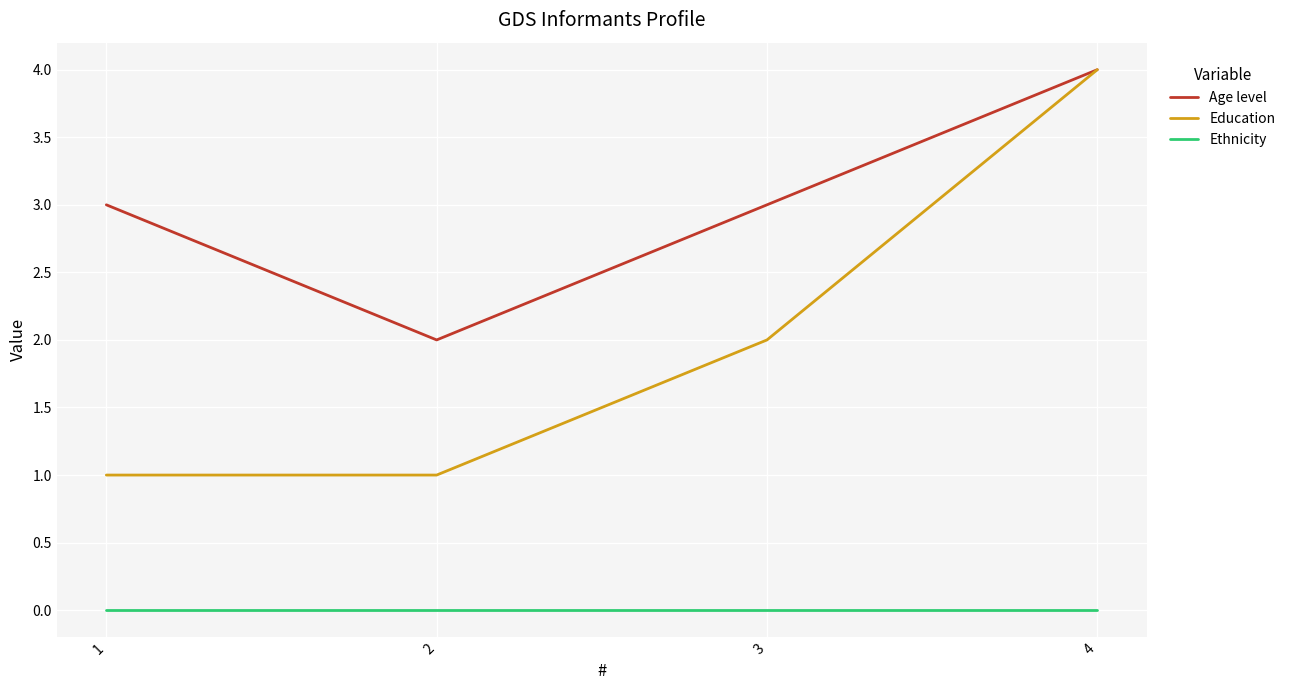

Reading right to left, transcribe all the data shown in this chart.

Age level: 4	3	2	3
Education: 4	2	1	1
Ethnicity: 0	0	0	0